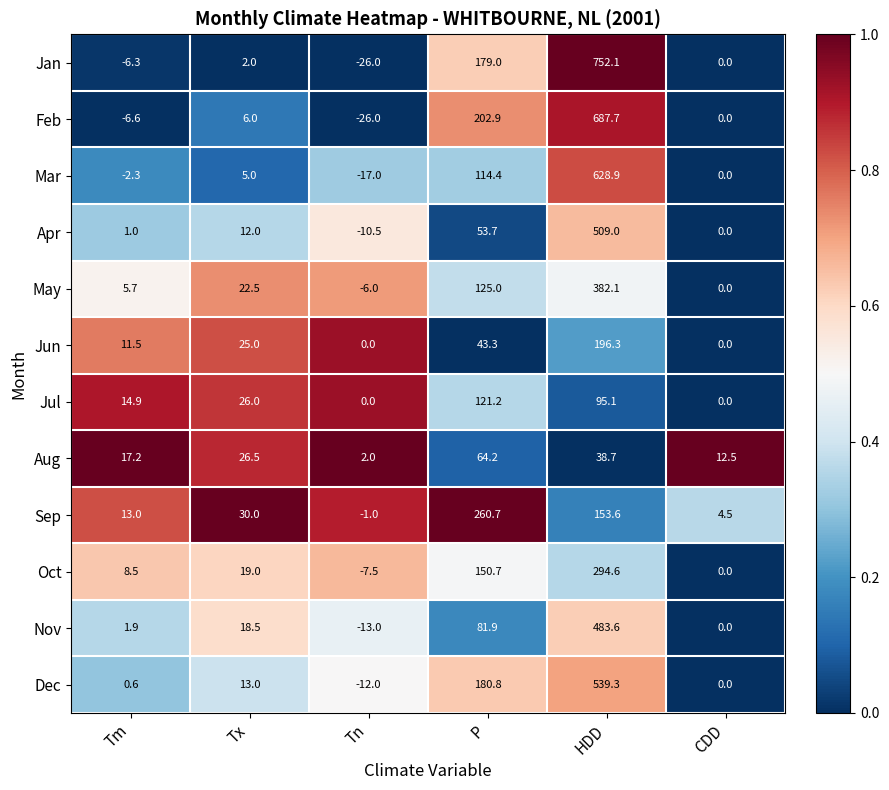

What is the difference between the second highest and minimum values in the Jun series?

43.3